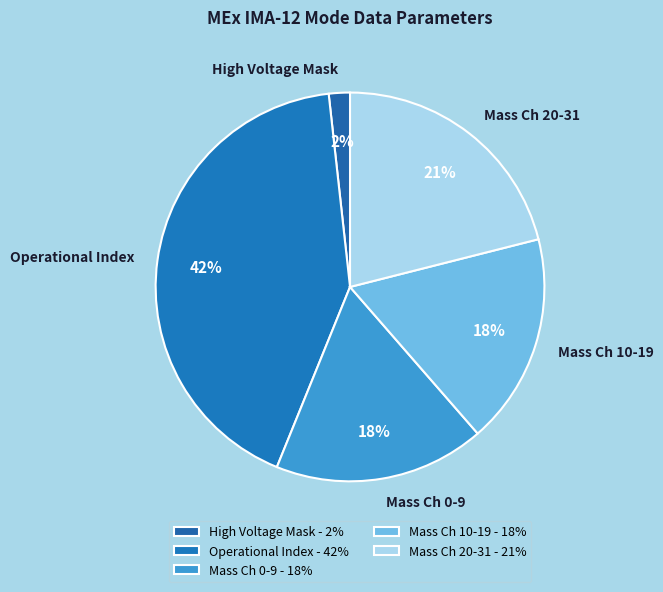

Which category has the biggest portion of the pie?

Operational Index